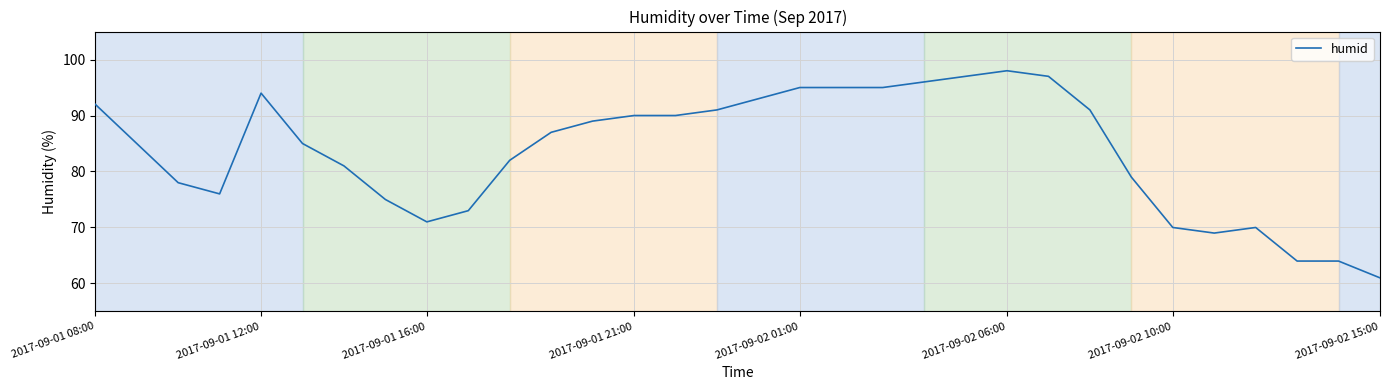

What is the greatest value displayed?

98